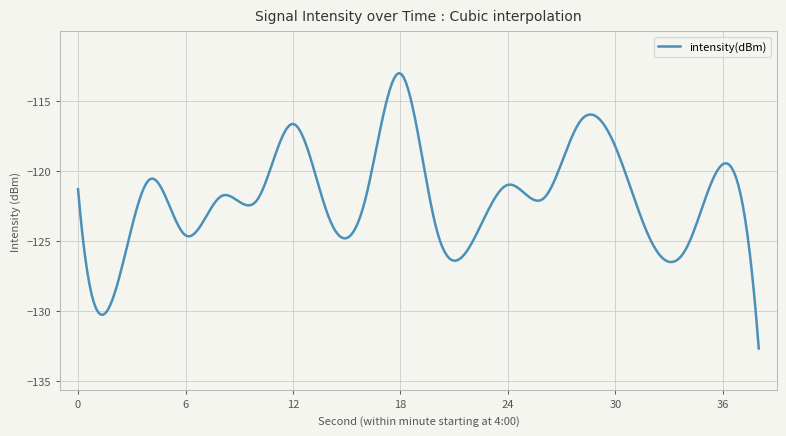

What is the sum of all values?

-36584.2